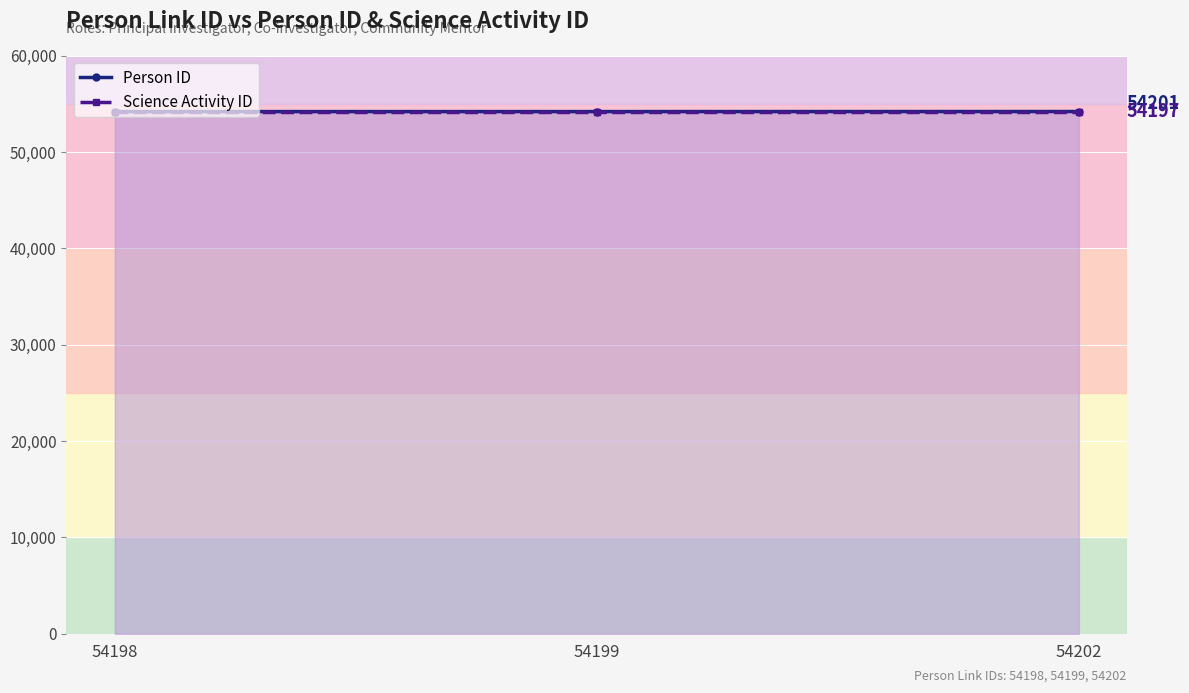

What are all the series names shown in the legend?

Person ID, Science Activity ID